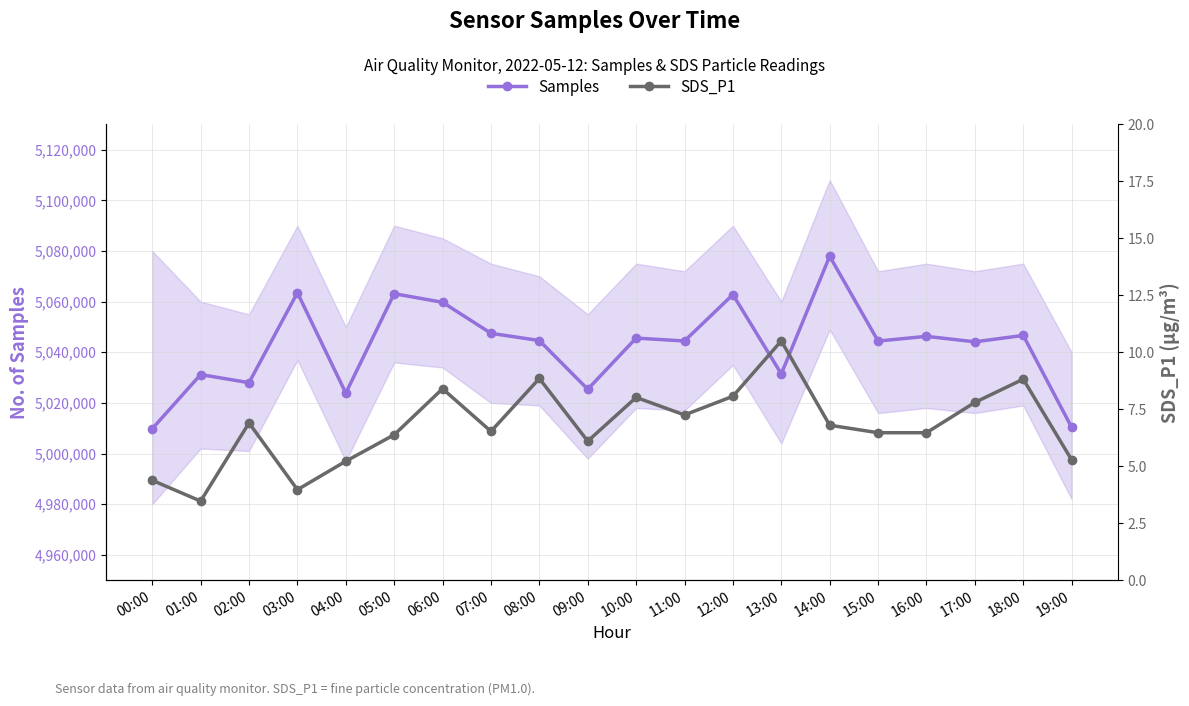

How many lines are shown in the chart?

2